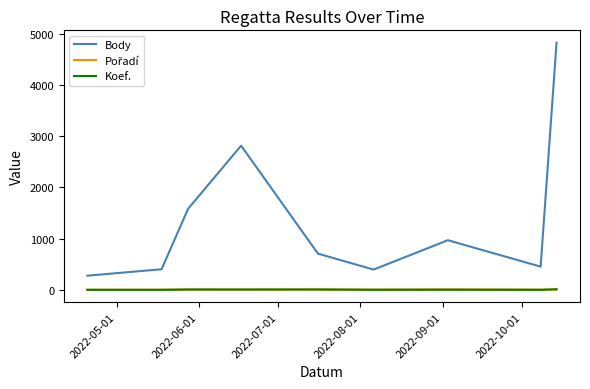

How many lines are shown in the chart?

3